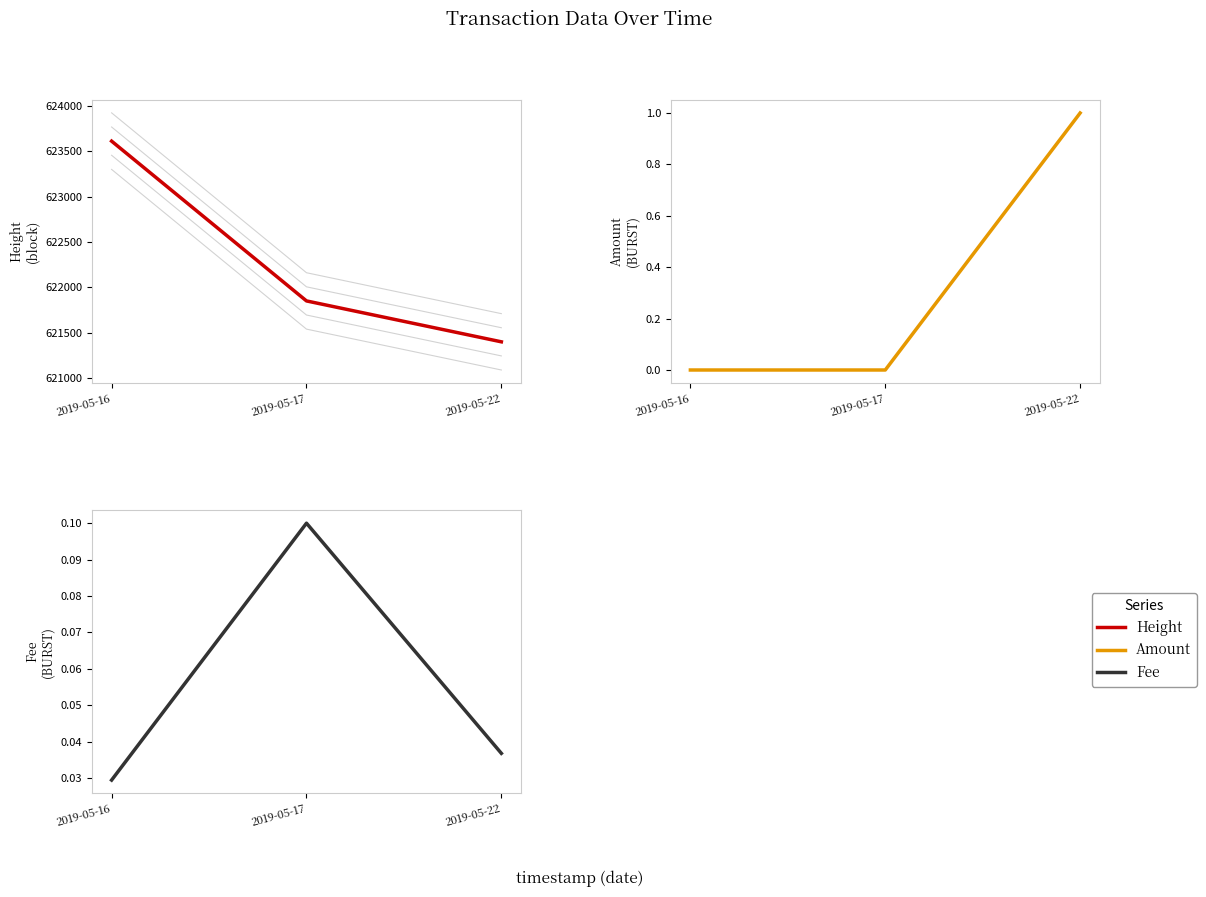

At how many categories does at least one series exceed 488800?

3